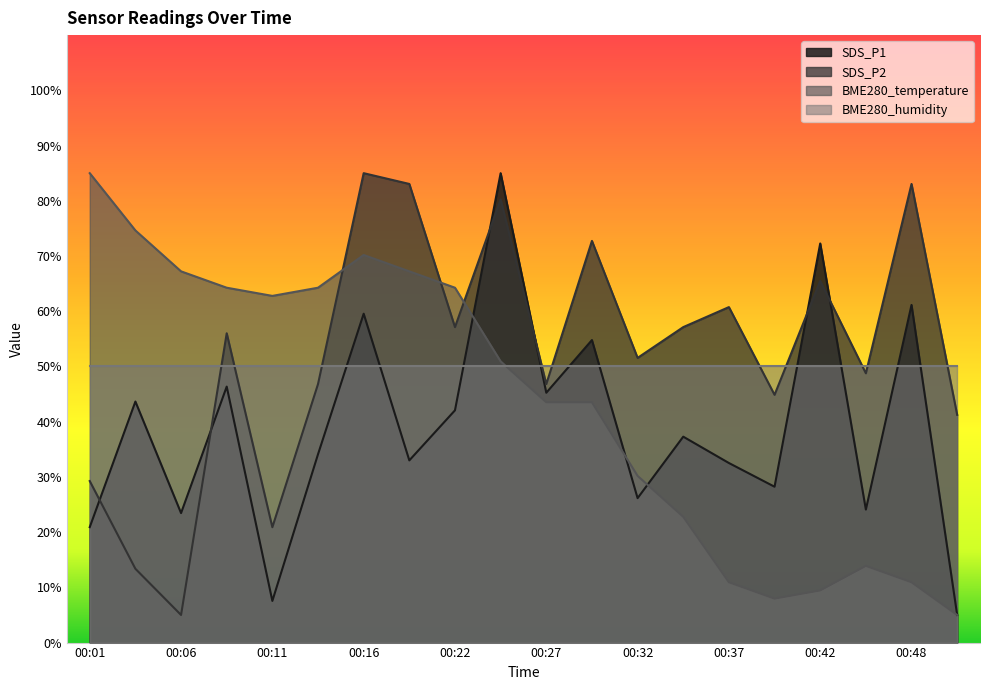

Which series has the largest range (max minus min)?

SDS_P1